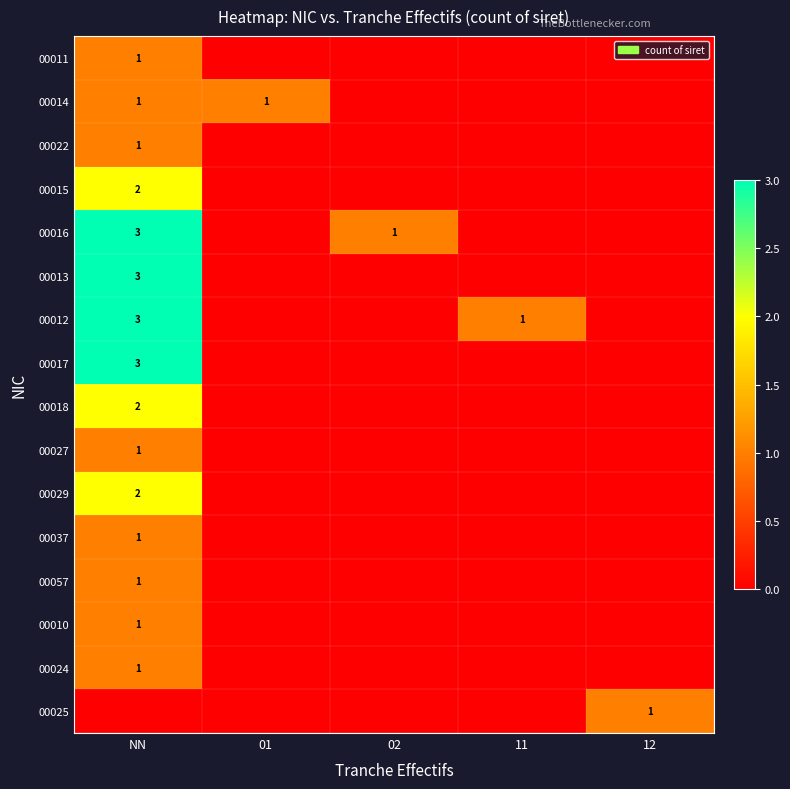

Is it true that 00012 equals 1 at 11?

True